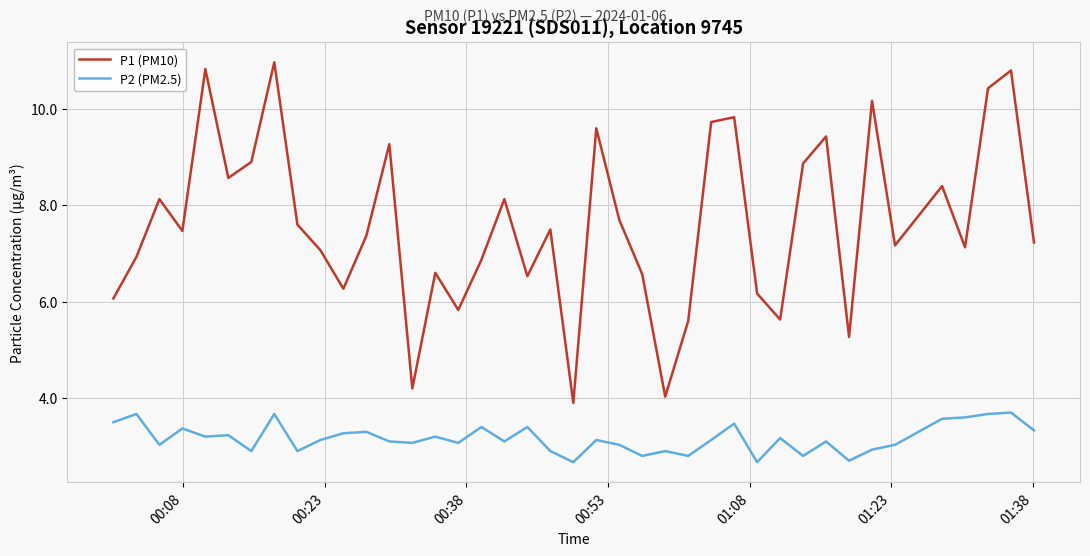

Rank the series by their average value, from highest to lowest.

P1 (PM10), P2 (PM2.5)